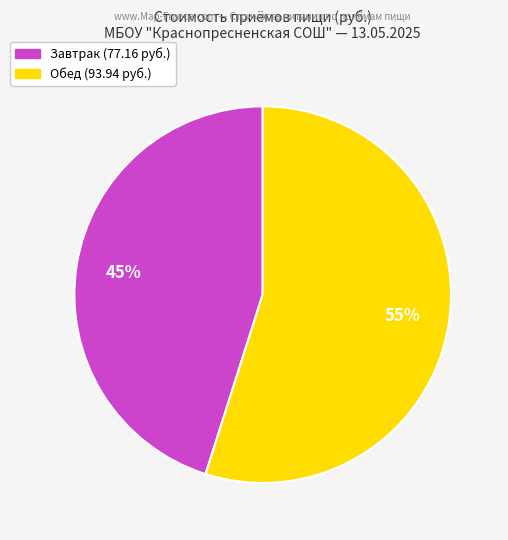

Count the number of slices in the pie.

2